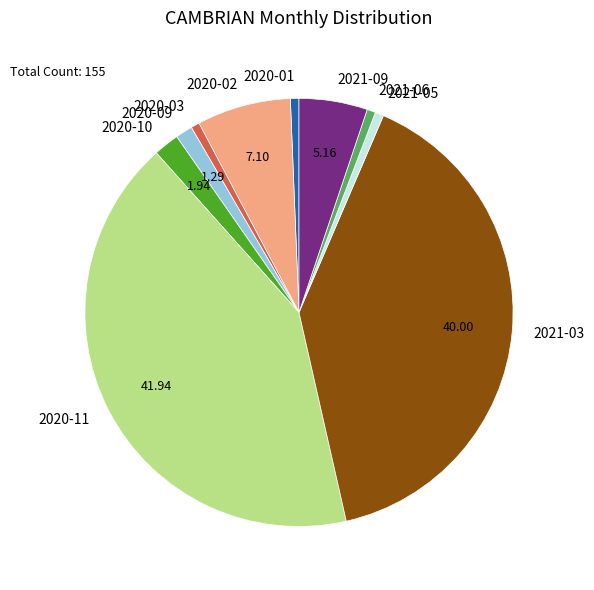

Approximately how many times larger is the value at 2021-05 compared to 2020-03?

1.0